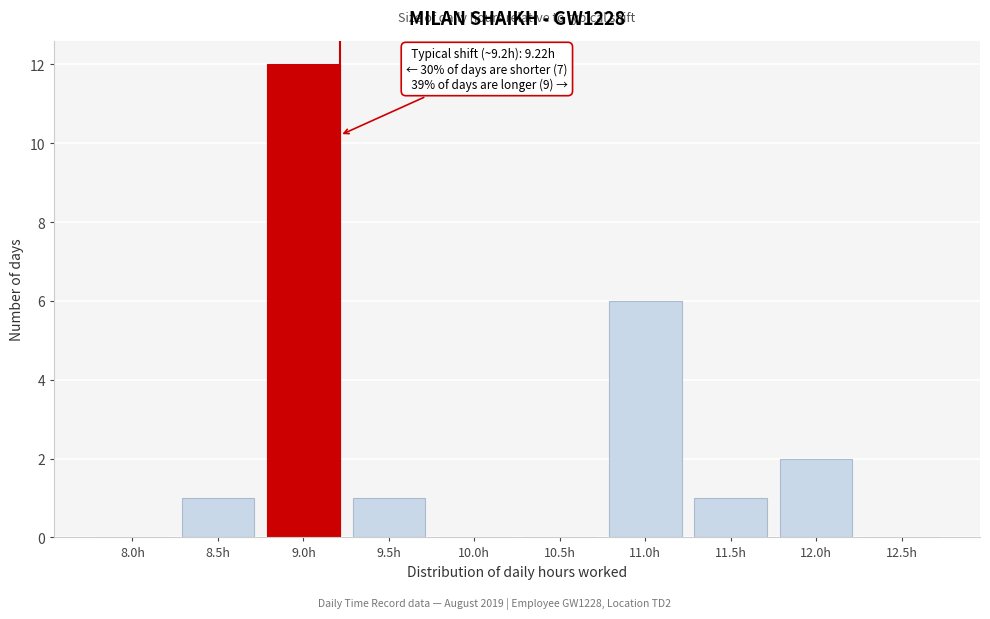

Reading left to right, transcribe all the data shown in this chart.

8.0h=0	8.5h=1	9.0h=12	9.5h=1	10.0h=0	10.5h=0	11.0h=6	11.5h=1	12.0h=2	12.5h=0